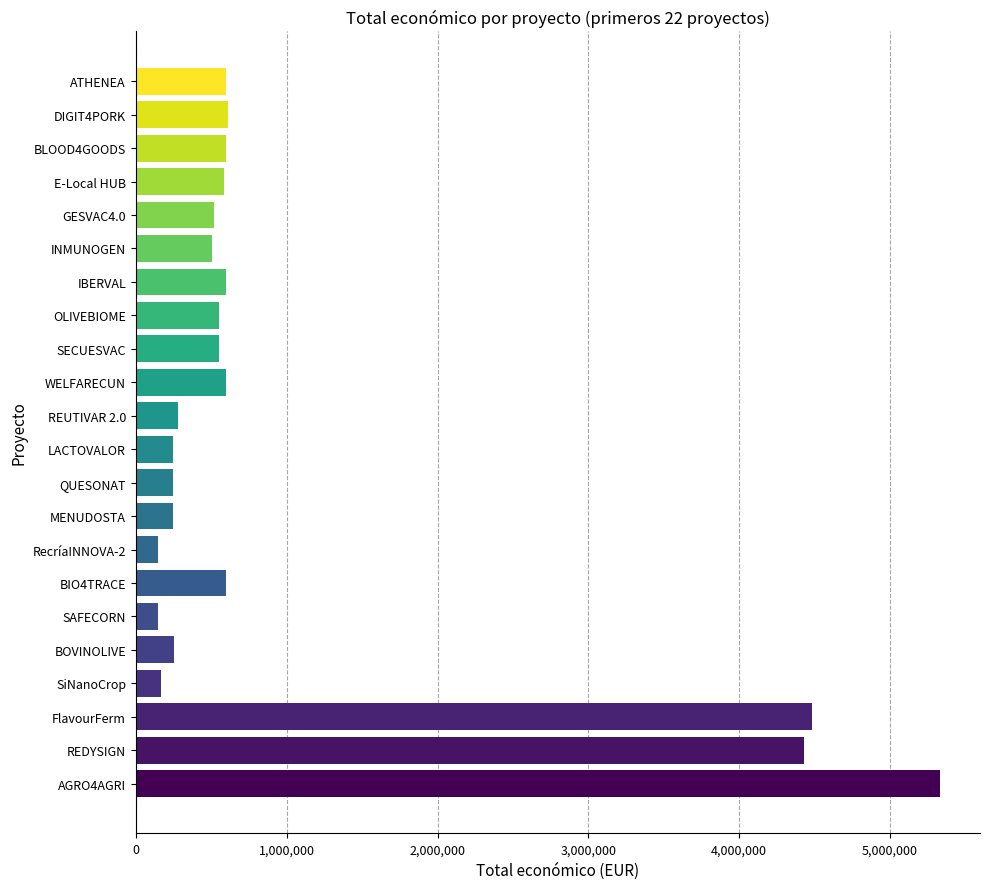

What is the average value?

1013862